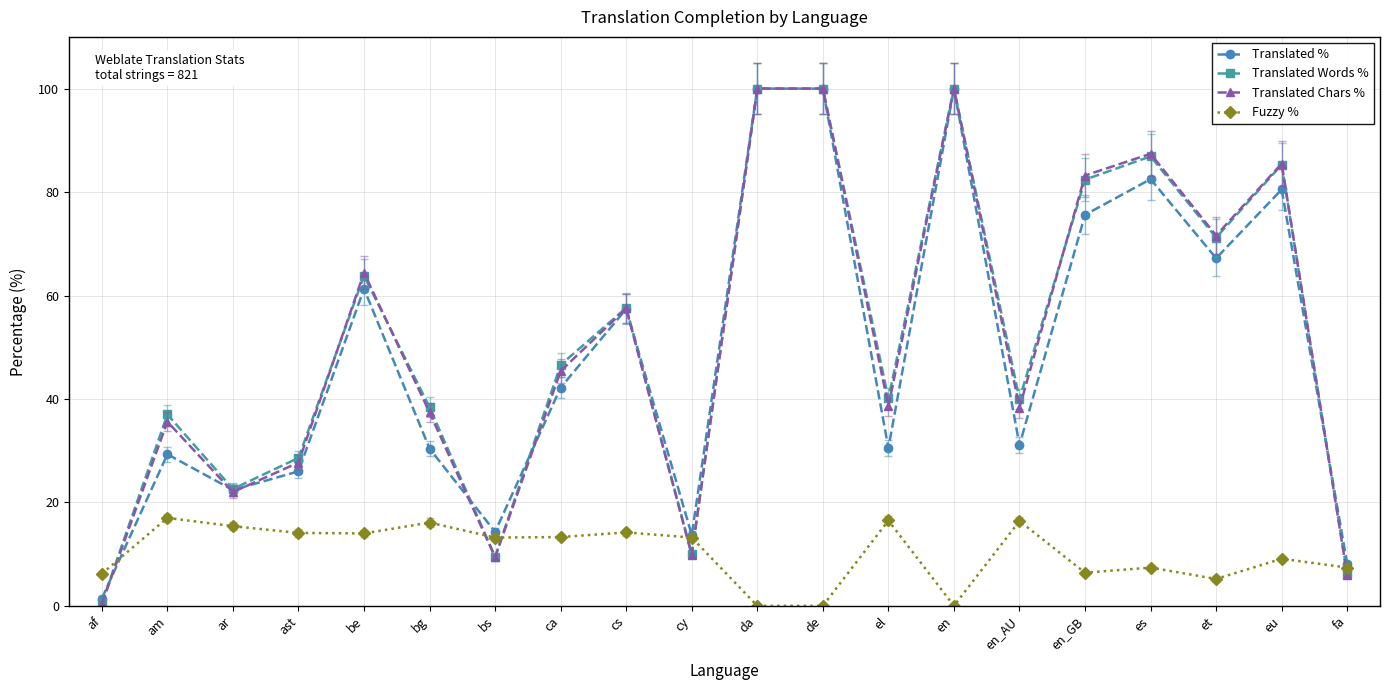

What is the spread (max minus min) of values at et?

66.4